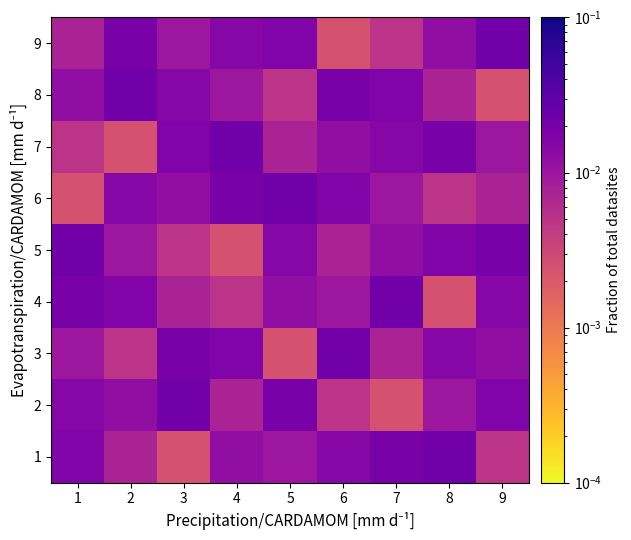

Which series changed the most between 7 and 9?

9